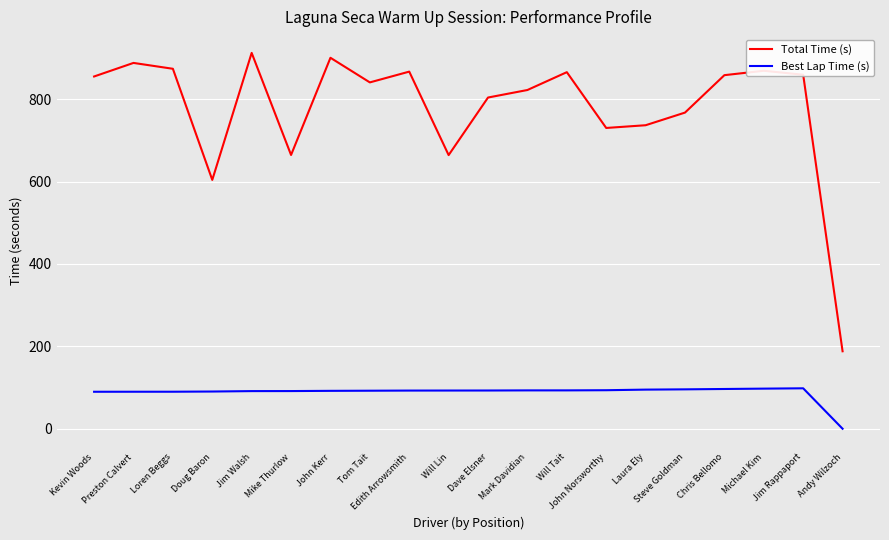

At which category does Total Time (s) reach its first local valley?

Doug Baron